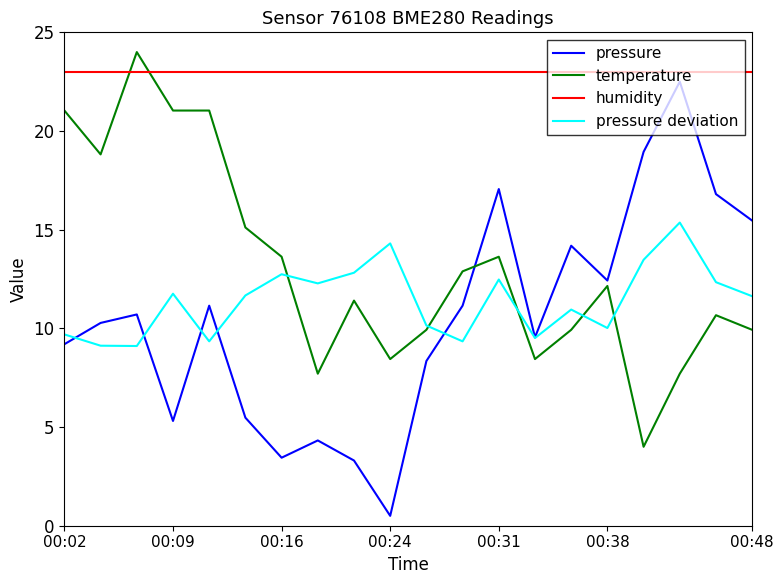

What is the minimum value for pressure deviation?

9.1